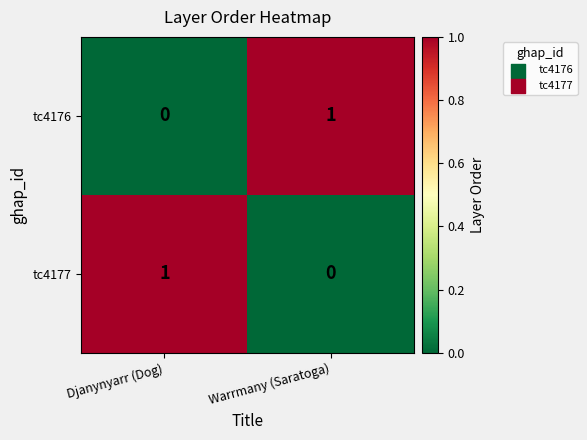

True or false: tc4177 has a value of 1 at Djanynyarr (Dog).

True